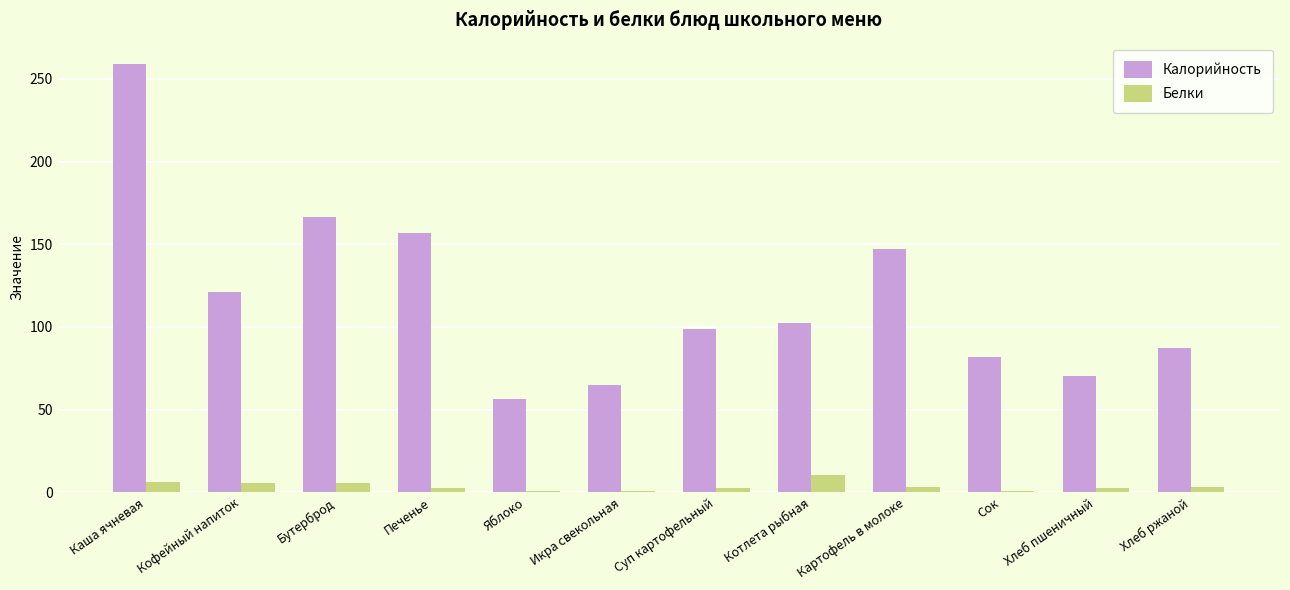

Count the number of categories in the chart.

12